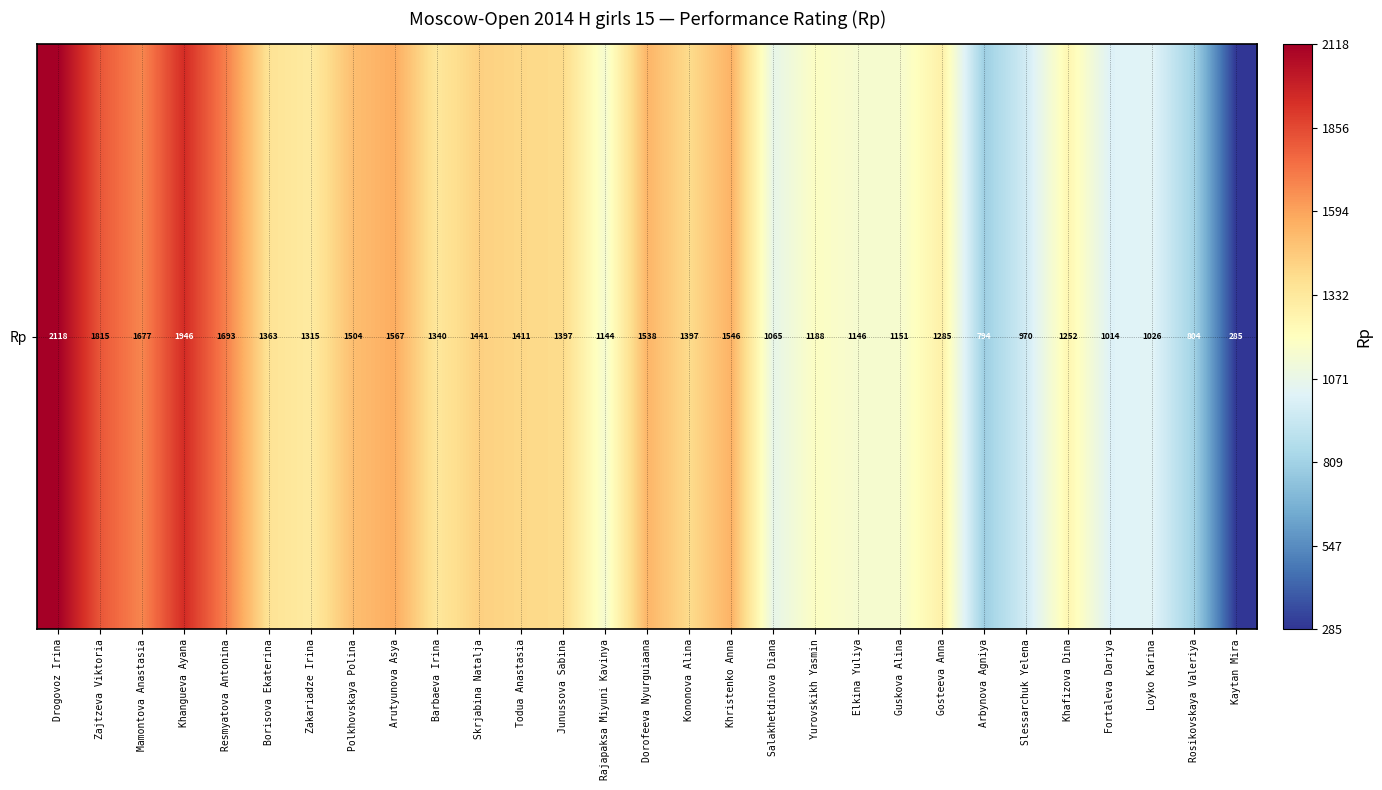

Which category has the highest value across all series?

Drogovoz Irina